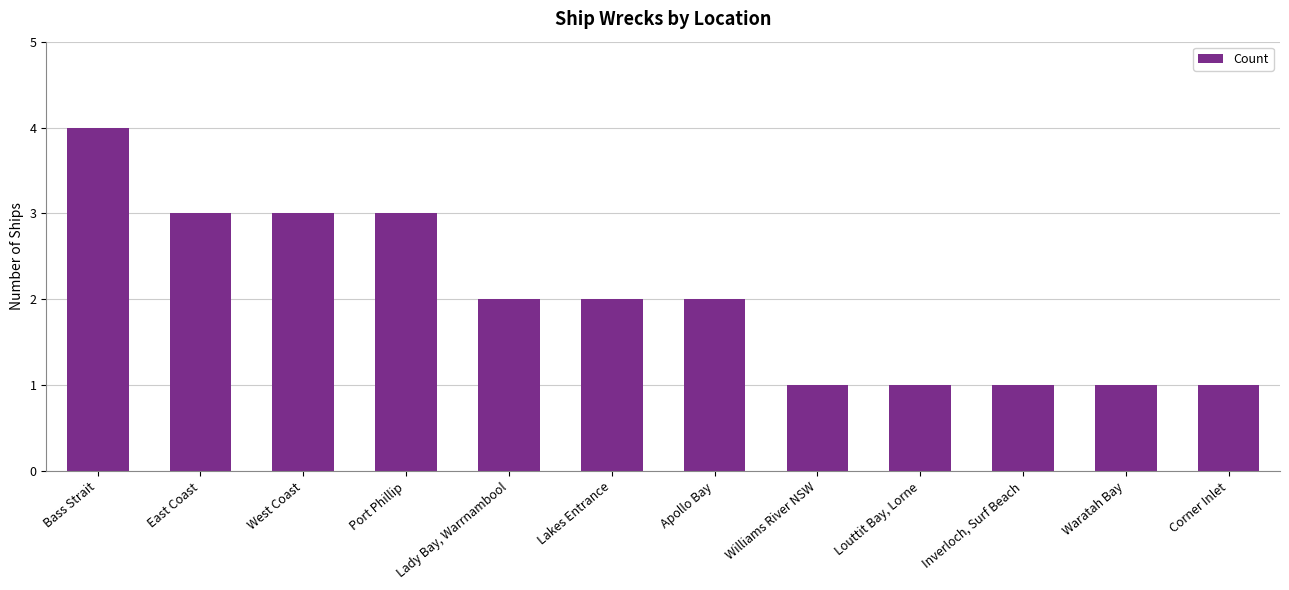

What is the greatest value displayed?

4